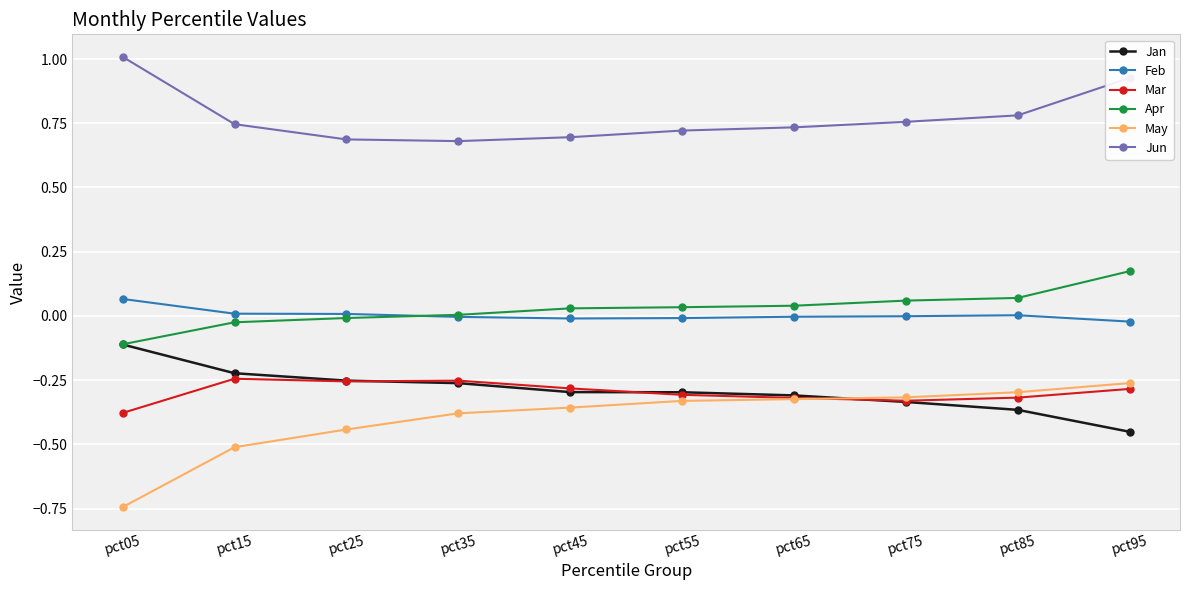

Where does the Feb series first go above 0?

pct05